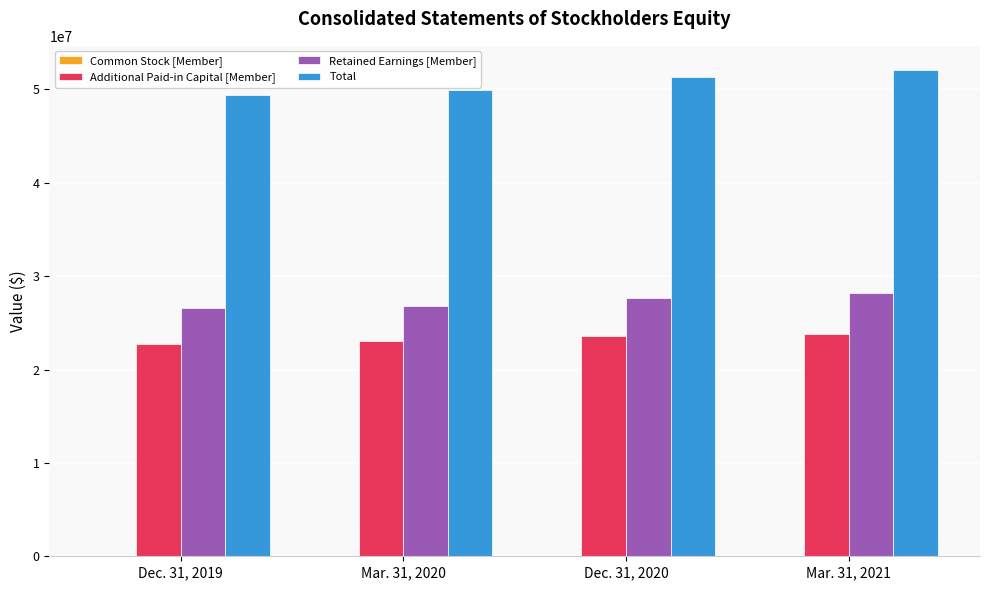

Which series has the largest total across all categories?

Total